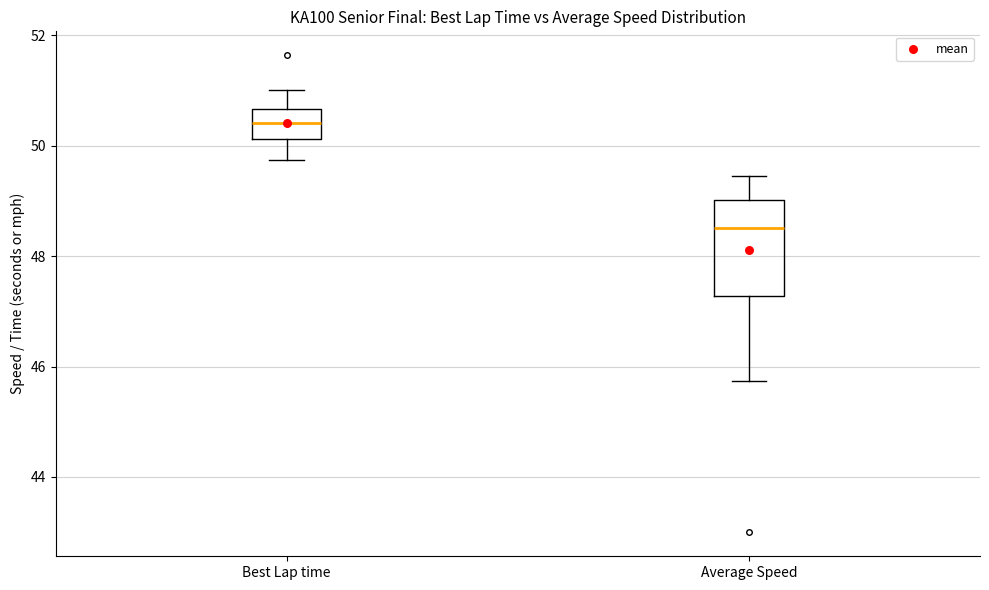

Where is the upper edge of the box for Best Lap time on the y-axis? The values are not printed on the chart, so give them approximately, as read against the axis.

50.6